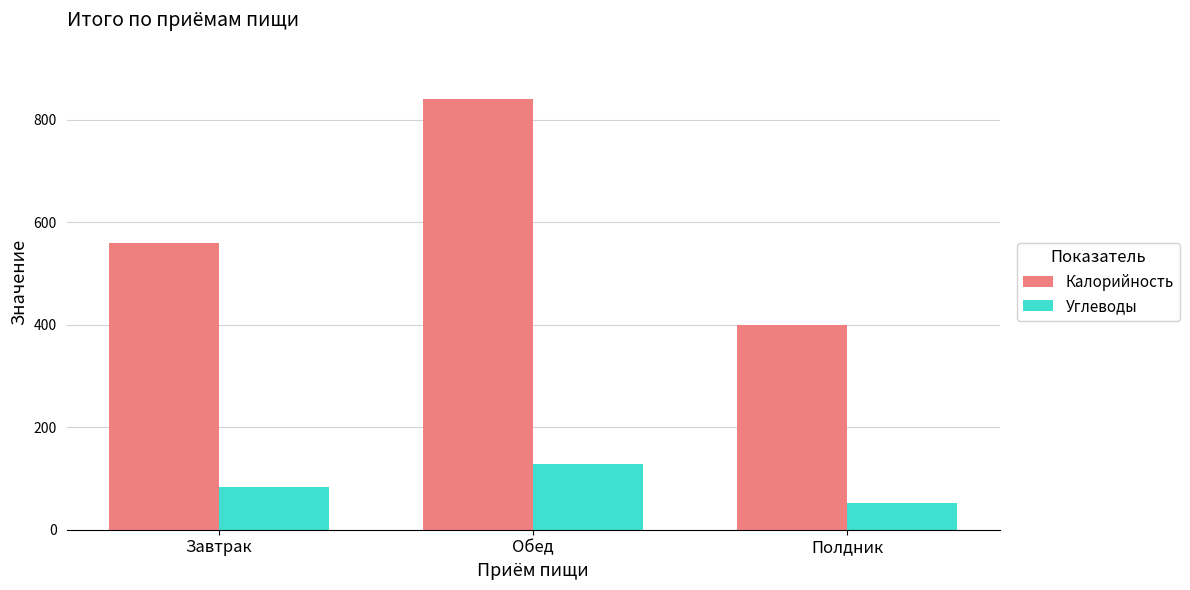

What is the difference between the maximum and minimum values in the Калорийность series?

441.0